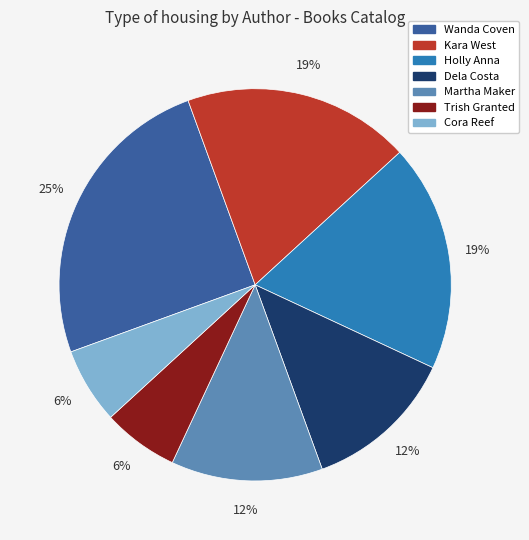

How many slices are in this pie chart?

7